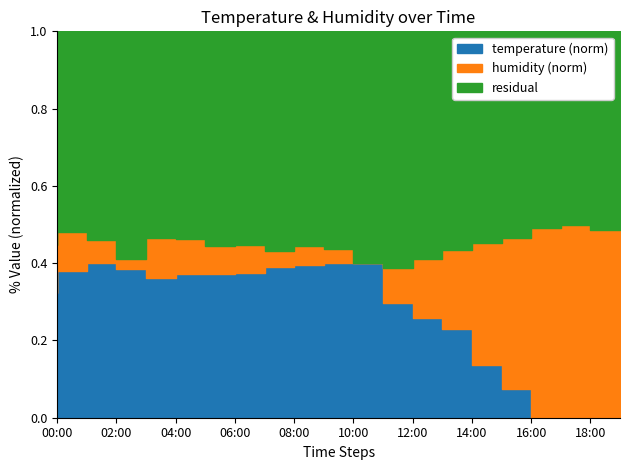

Is it true that the value at 16:00 is 0.1?

True